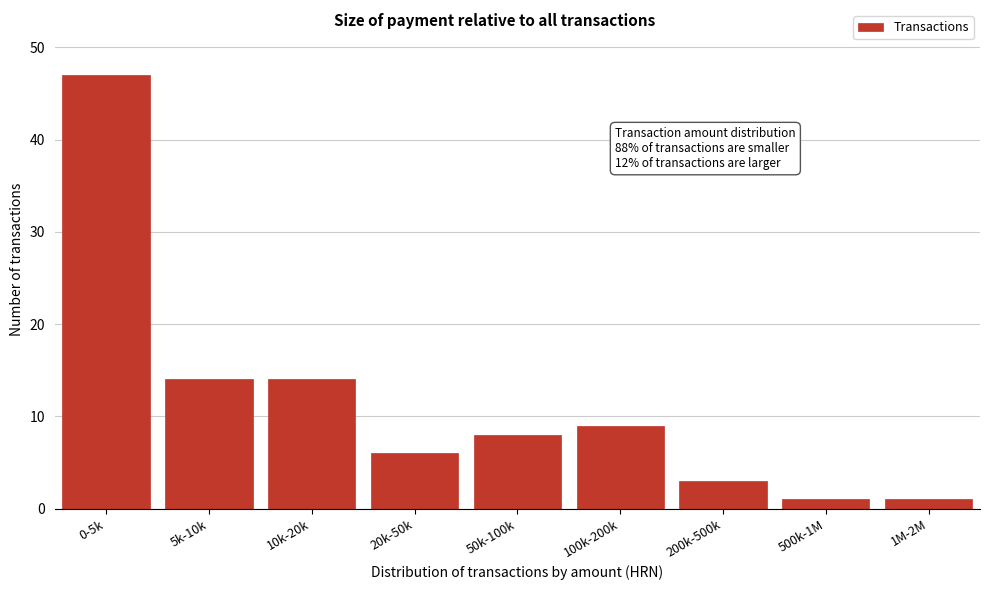

Reading left to right, transcribe all the data shown in this chart.

47	14	14	6	8	9	3	1	1